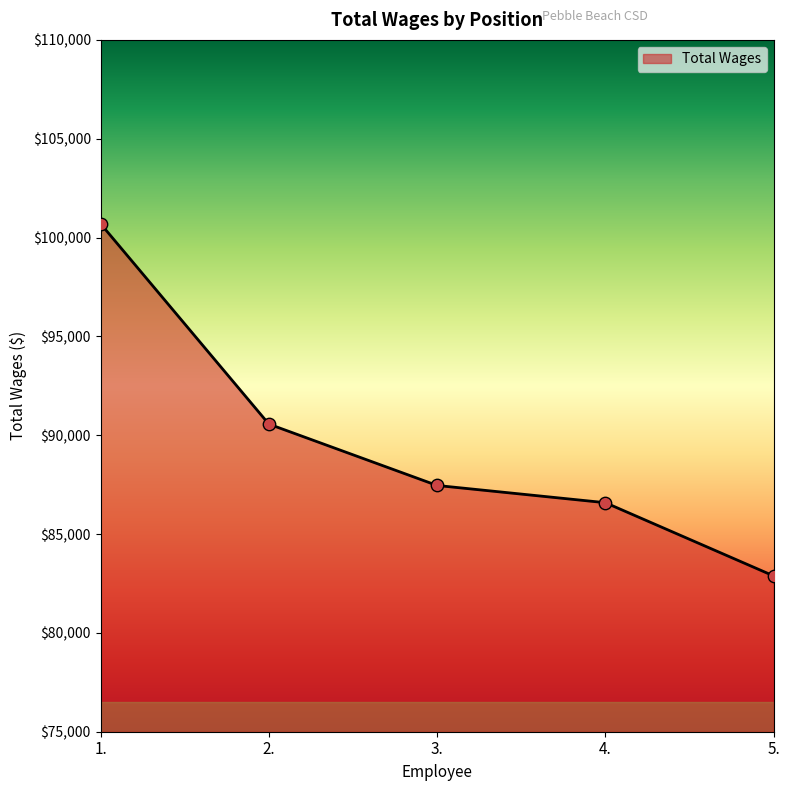

What is the change in value from 2. to 4.?

-3976